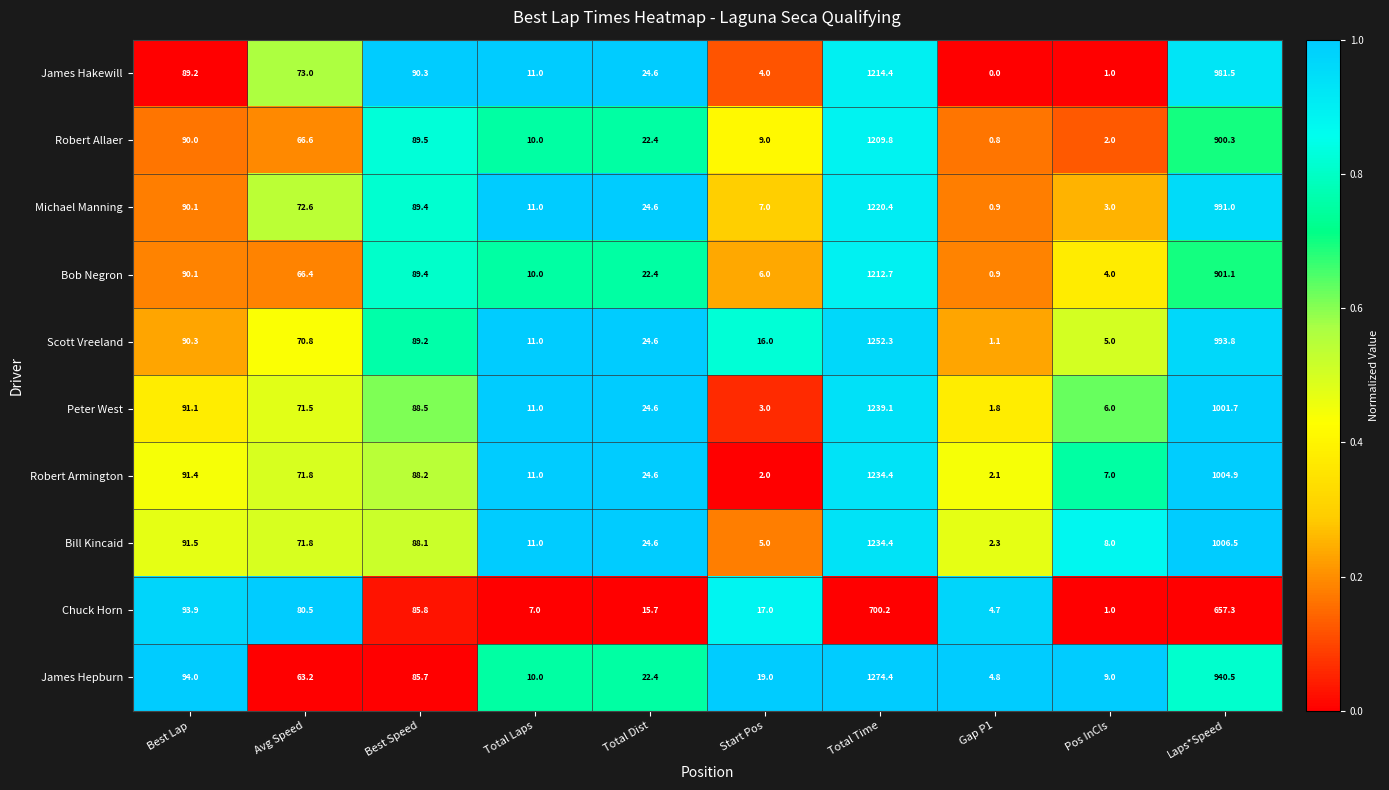

What is the difference between the maximum and minimum values in the Bill Kincaid series?

1232.1